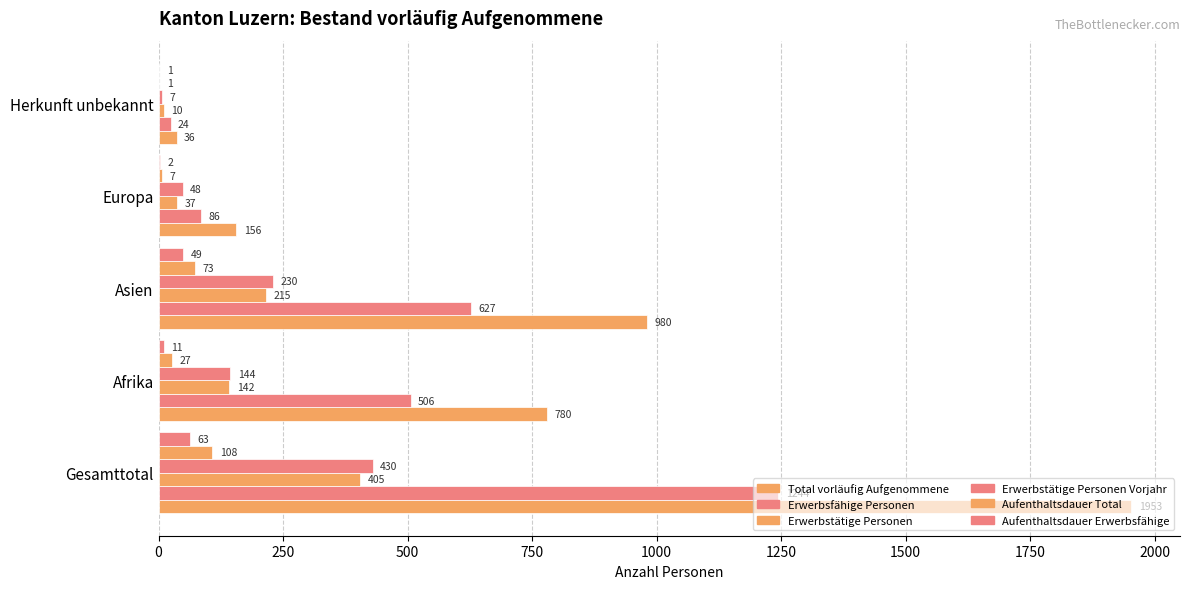

Count the number of categories in the chart.

5